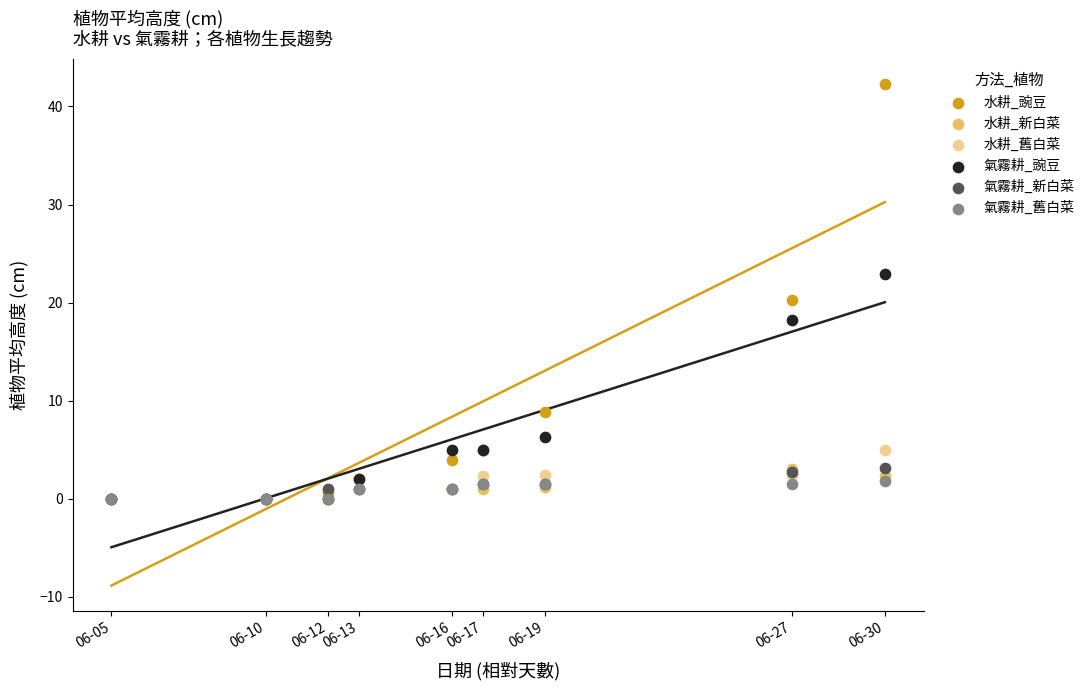

In the 氣霧耕_豌豆 series, what Y value is closest to 11?

6.3